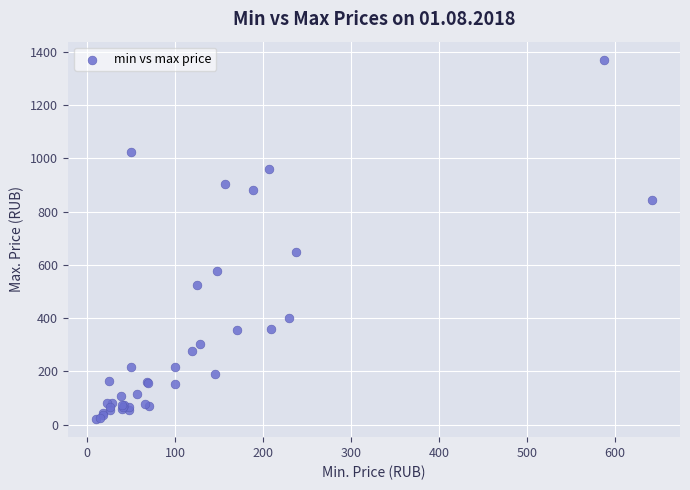

What Y value in the scatter plot is closest to 695?

650.0